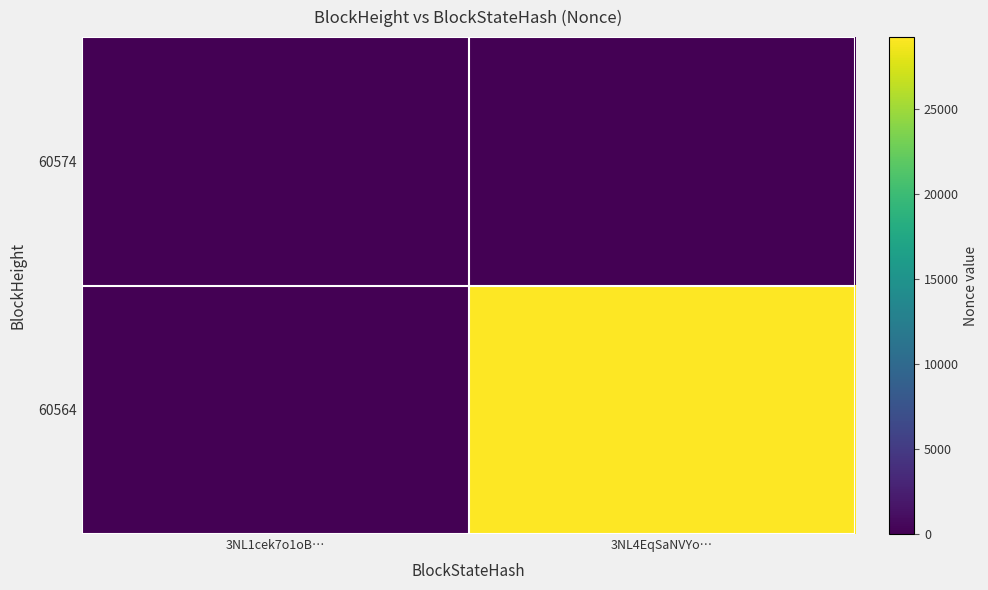

Reading left to right, transcribe all the data shown in this chart.

60574: 3NL1cek7o1oB…=0	3NL4EqSaNVYo…=0
60564: 3NL1cek7o1oB…=0	3NL4EqSaNVYo…=29205